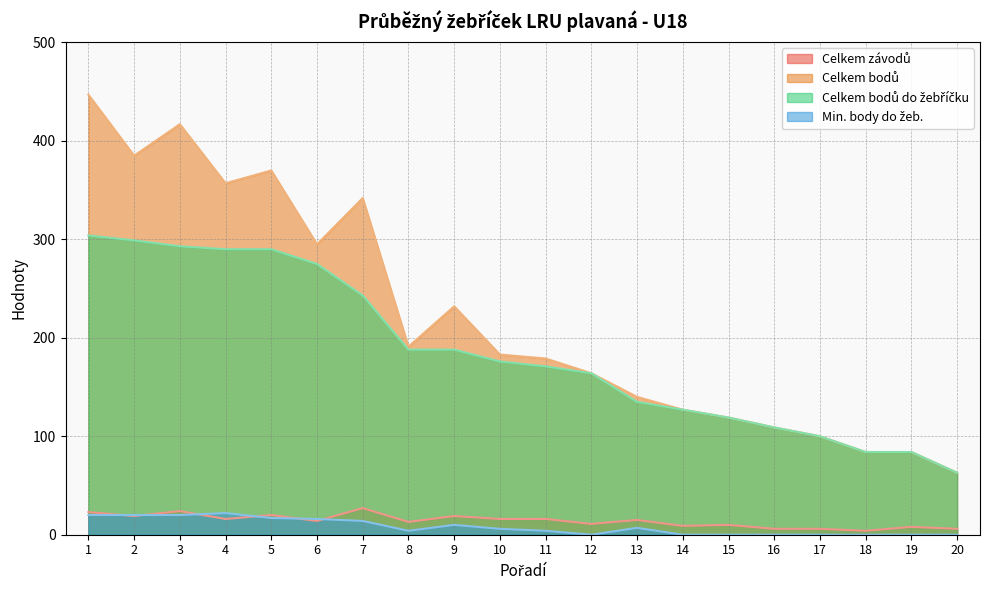

True or false: Celkem závodů has more than 2 points higher than both neighbors.

True